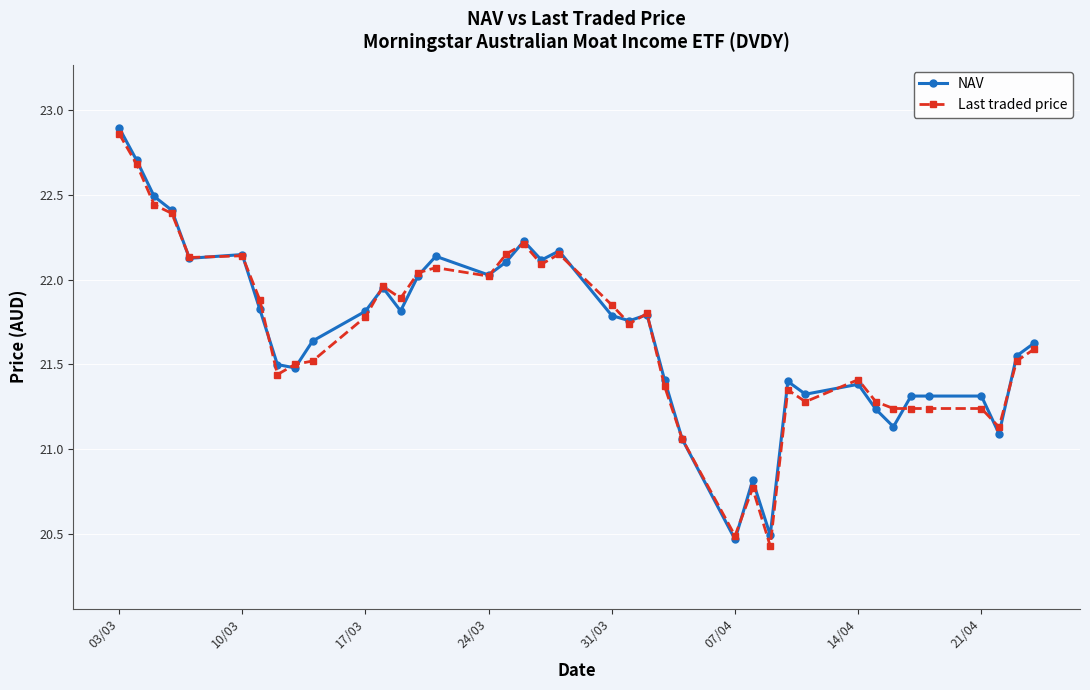

What is the value of the NAV point at the 30th from the left?

21.3